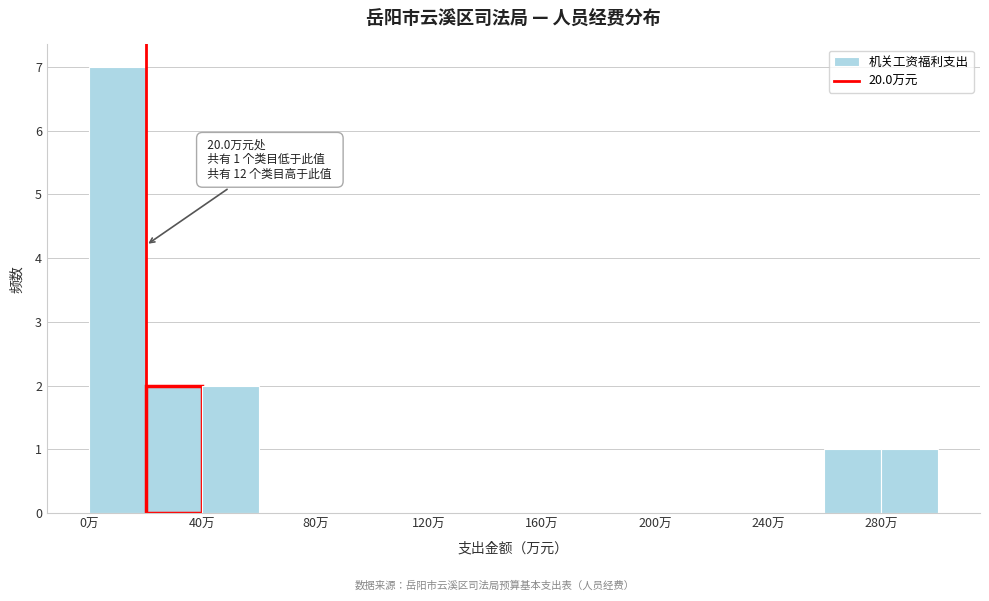

Over which range of the x-axis is the bar tallest?

0 to 20